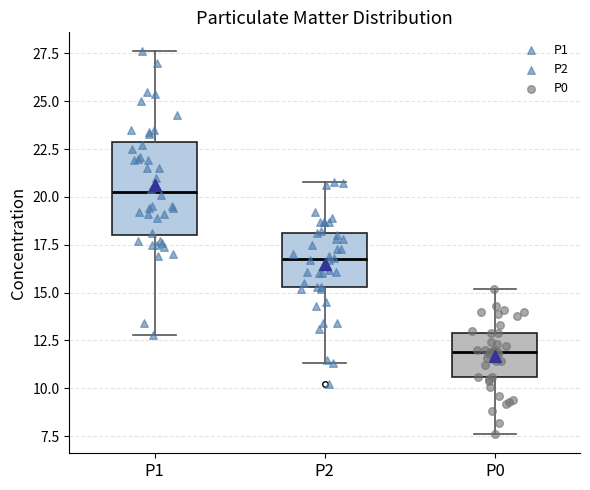

Comparing the boxes themselves (not the whiskers), which one is the tallest?

P1